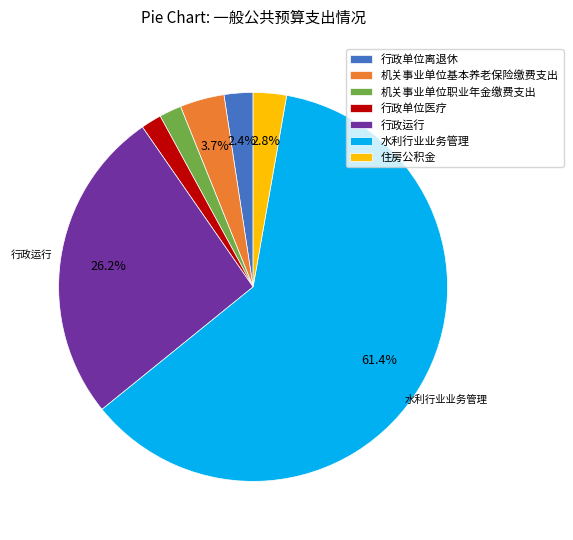

What is the ratio of the value at 行政单位医疗 to the value at 行政单位离退休?

0.7